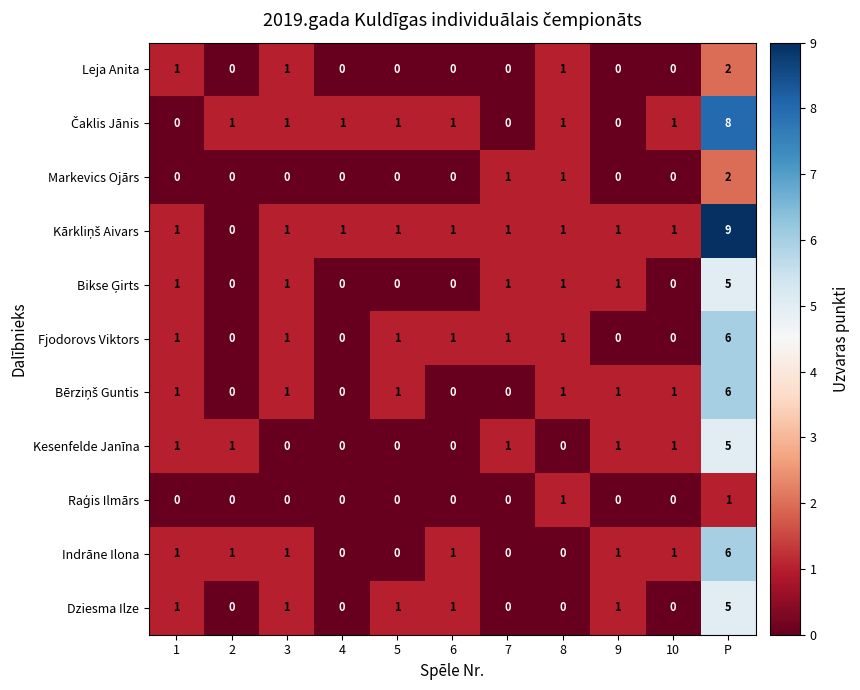

Is it true that Kesenfelde Janīna equals 5 at P?

True